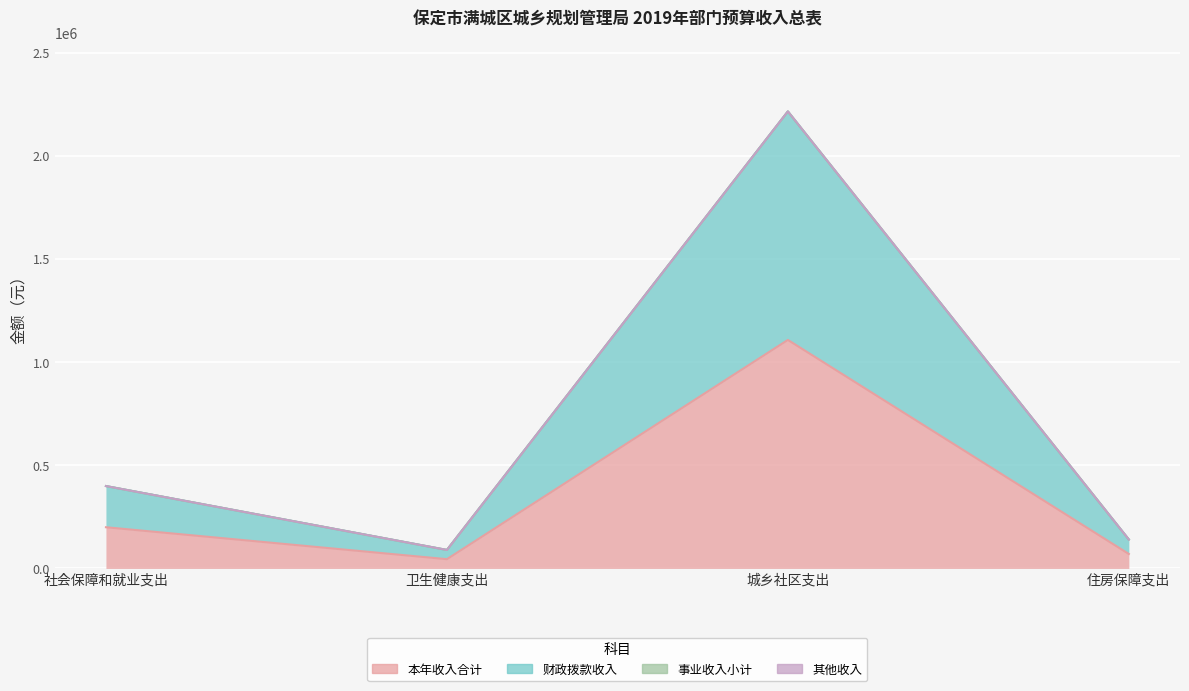

At which label does 财政拨款收入 reach its peak?

城乡社区支出